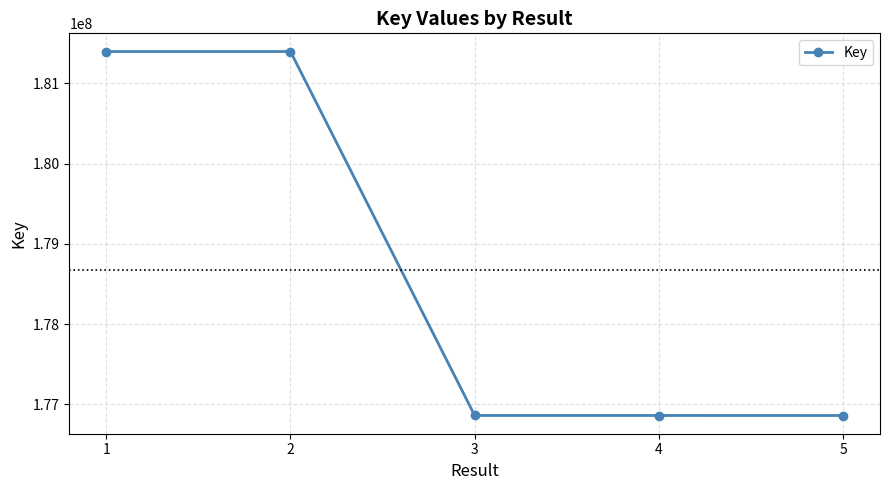

What is the sum of the values at 3 and 5?

353724609